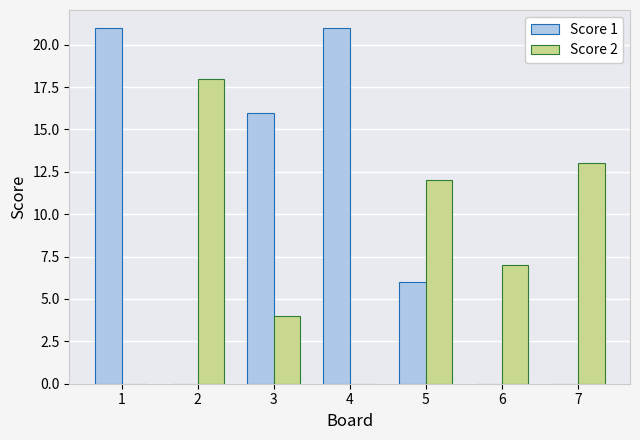

Does the chart contain stacked bars?

No